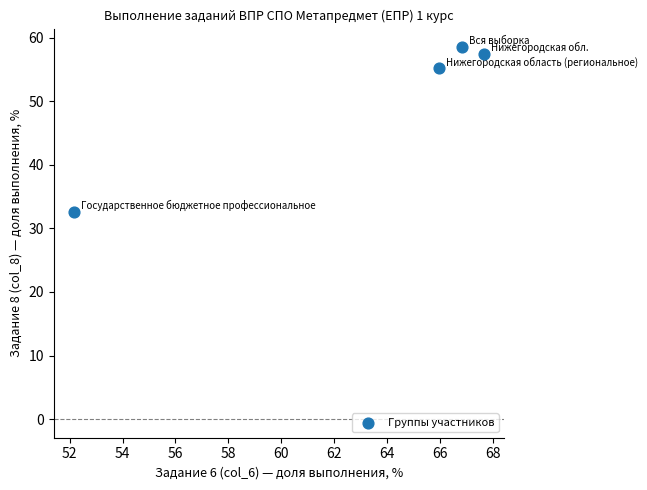

What Y value in the scatter plot is closest to 45?

55.2